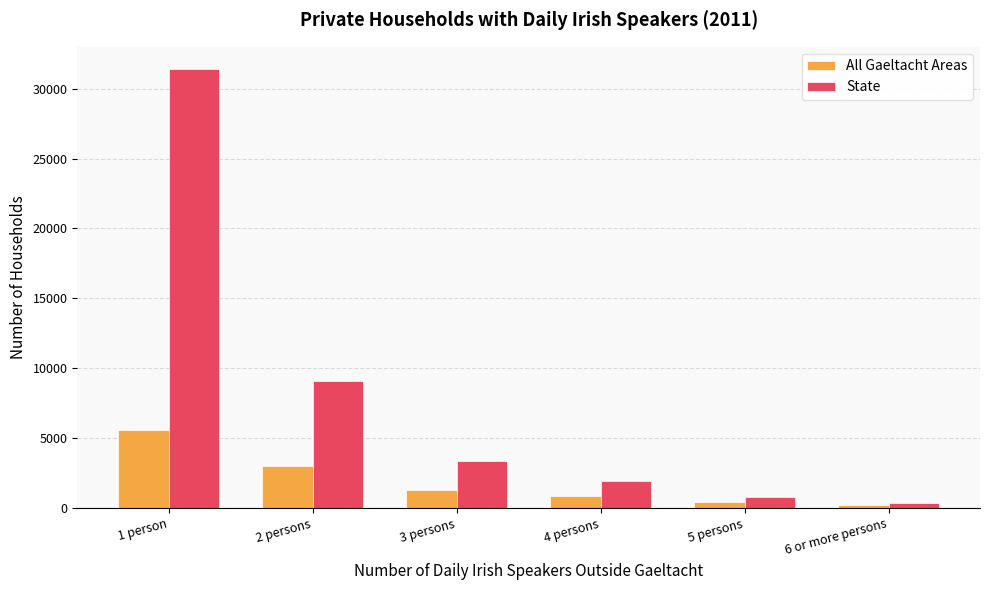

List the series in order of their overall mean, highest first.

State, All Gaeltacht Areas